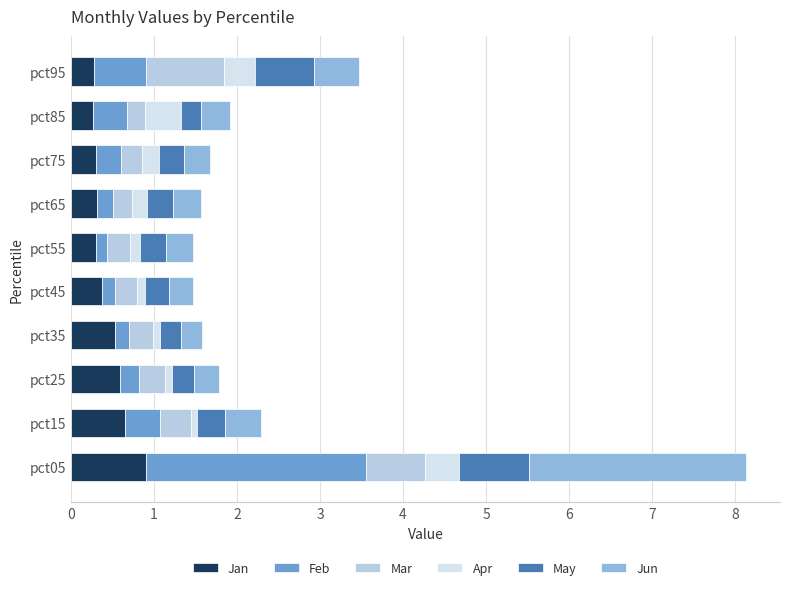

Is it true that Jan equals 1.3 at pct05?

False